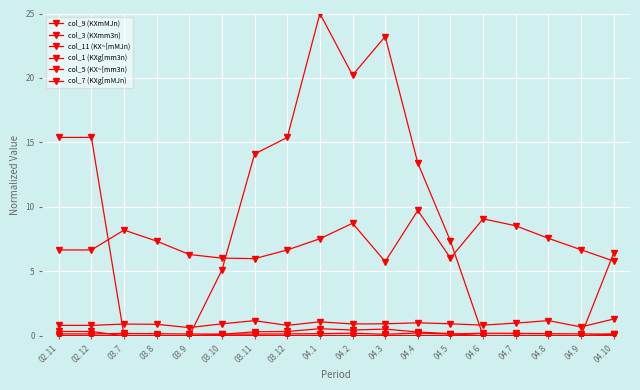

True or false: col_9 (KXmMJn) and col_1 (KXg[mm3n) intersect in this chart.

False